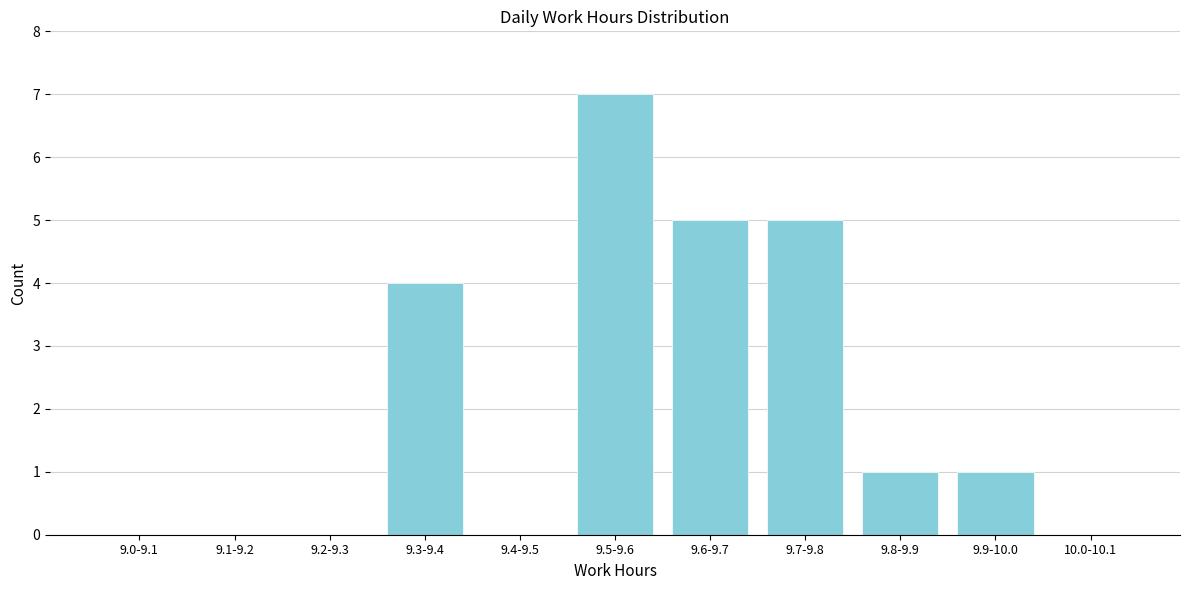

Reading left to right, extract all data points from this chart.

9.0-9.1=0	9.1-9.2=0	9.2-9.3=0	9.3-9.4=4	9.4-9.5=0	9.5-9.6=7	9.6-9.7=5	9.7-9.8=5	9.8-9.9=1	9.9-10.0=1	10.0-10.1=0